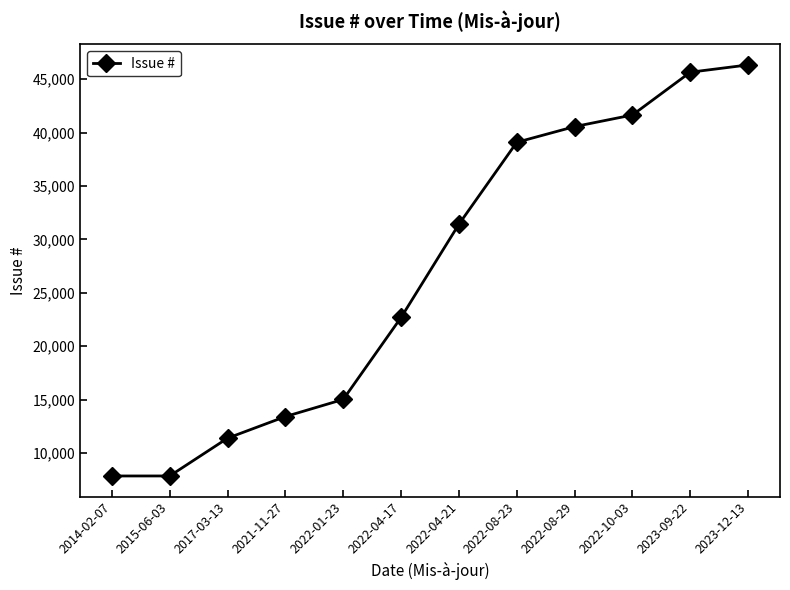

Approximately how many times larger is the value at 2022-08-23 compared to 2023-09-22?

0.9